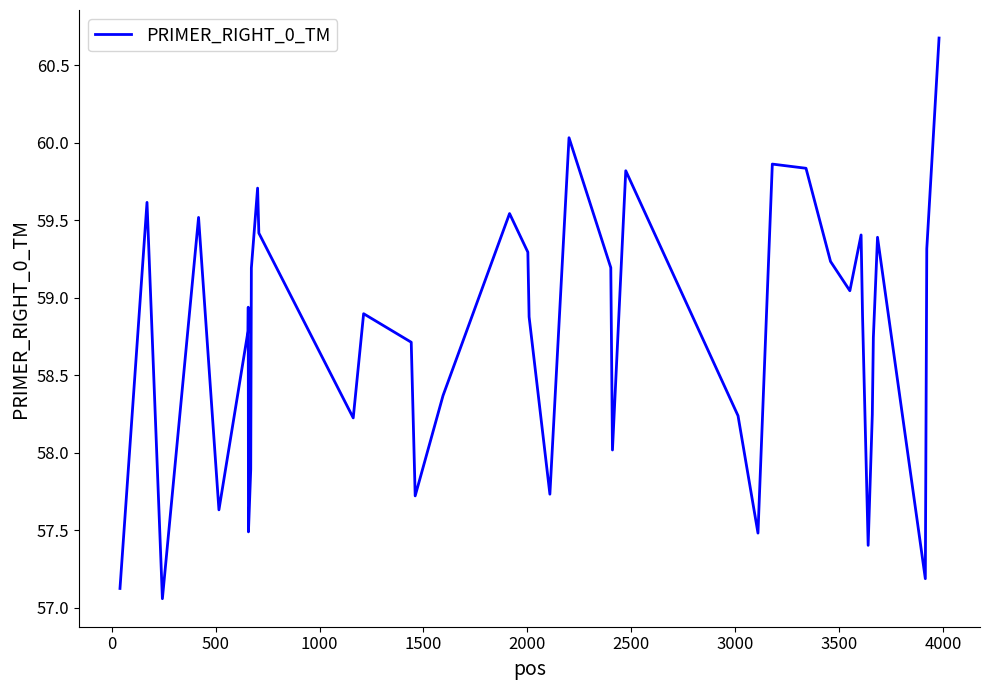

What is the maximum value shown in the chart?

60.7